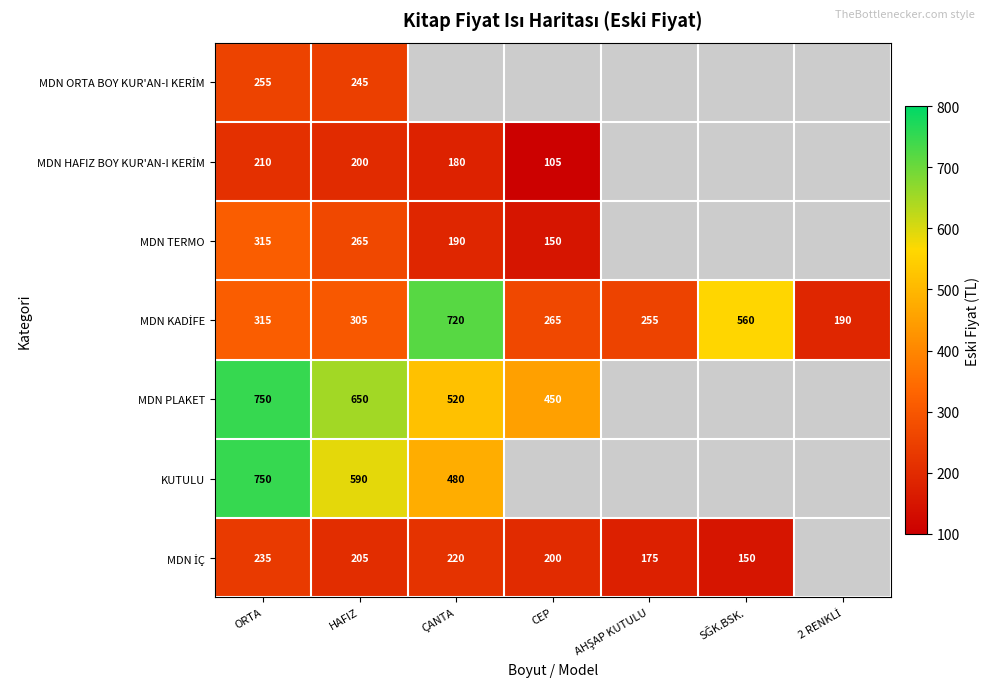

True or false: KUTULU has a value of 747 at ÇANTA.

False